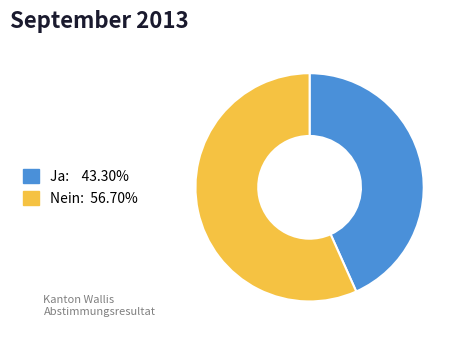

What is the smallest slice in the pie chart?

Ja